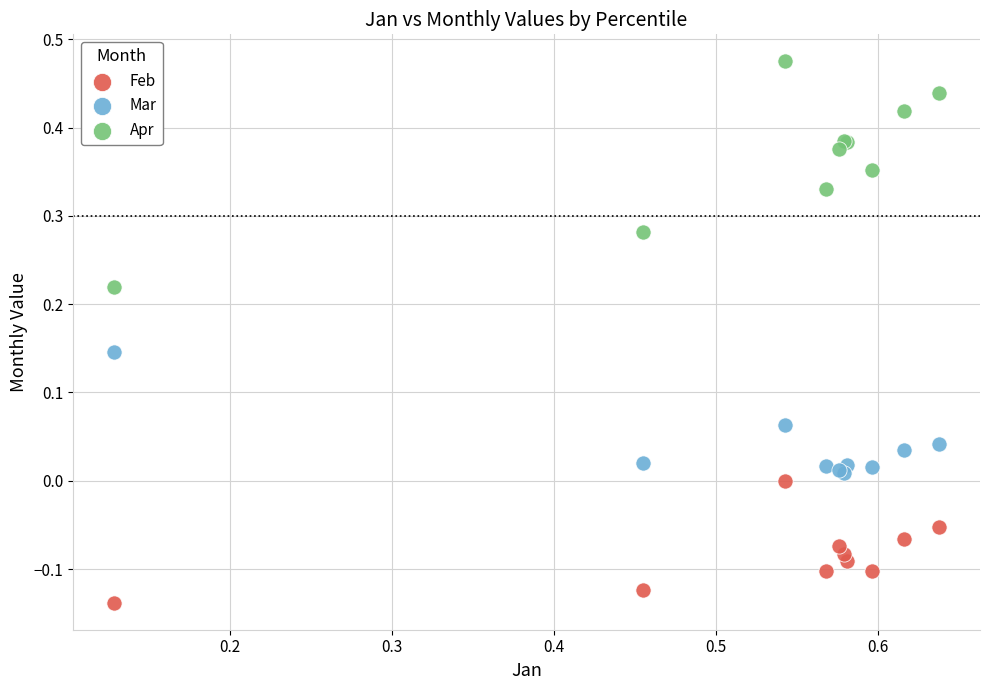

Which series has the largest Y range (max minus min)?

Apr